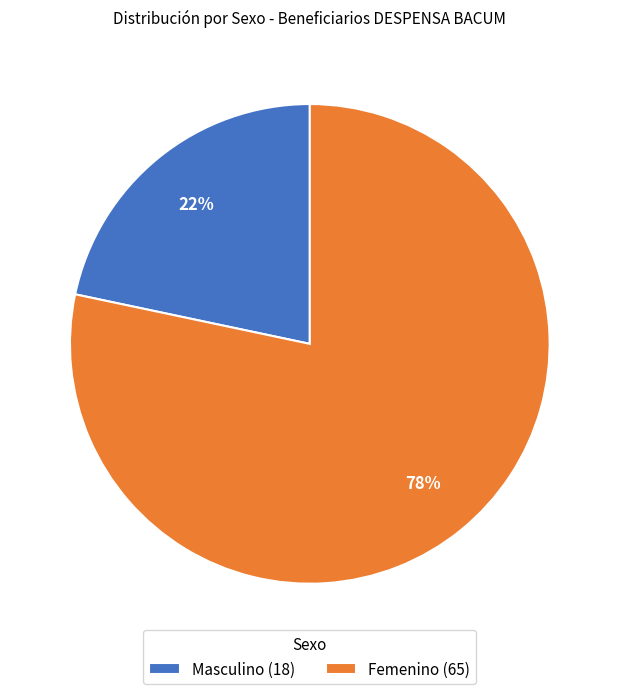

To the nearest percent, what portion does Masculino represent?

22%